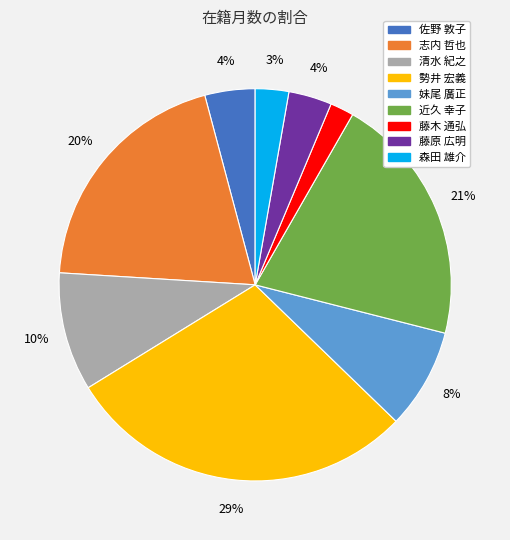

To the nearest percent, what is the average slice percentage?

11%